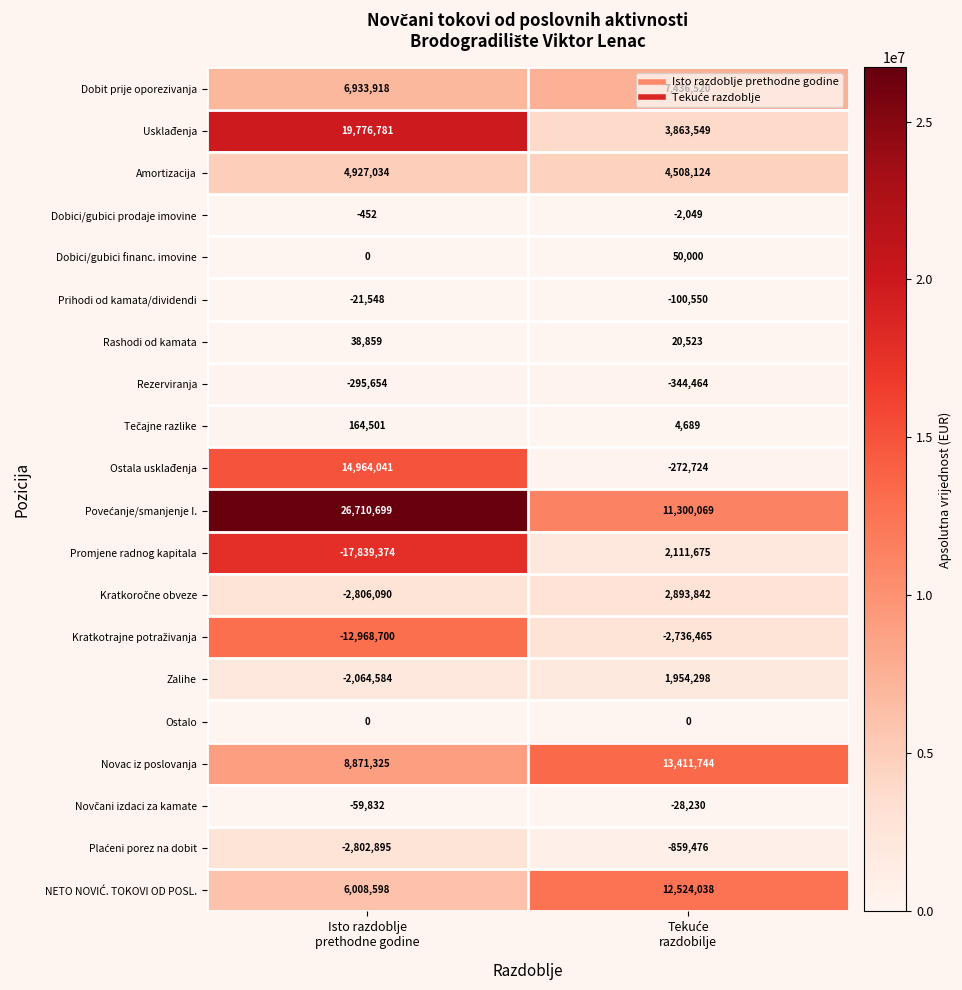

What is the maximum value shown in the chart?

26710699